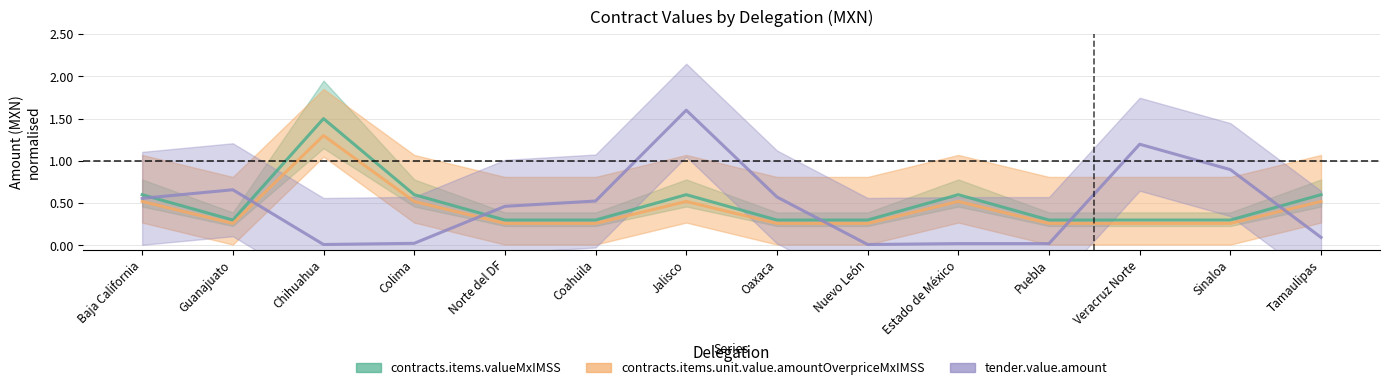

List the series in order of their overall mean, highest first.

contracts.items.valueMxIMSS, tender.value.amount, contracts.items.unit.value.amountOverpriceMxIMSS